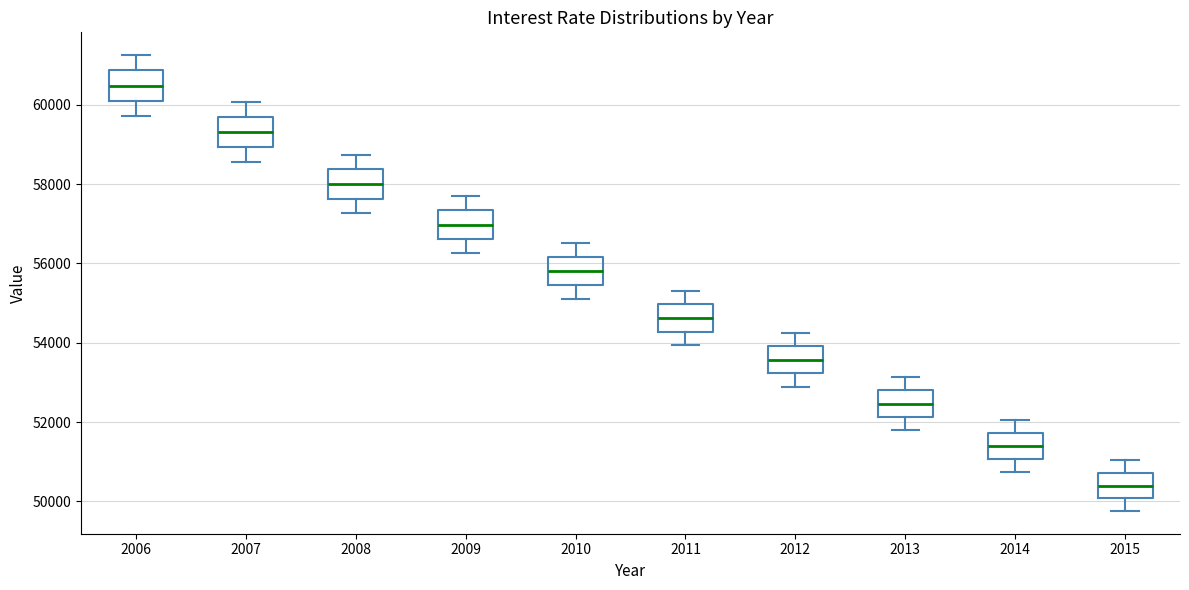

Reading left to right, transcribe this box plot: for each box, give where its median line is, the range the box spans, and where its two whiskers end, as read against the y-axis. The values are not printed on the chart, so give them approximately, as read against the axis.

2006: median 60400, box 60200 to 60800, whiskers 59800 to 61200
2007: median 59400, box 59000 to 59600, whiskers 58600 to 60000
2008: median 58000, box 57600 to 58400, whiskers 57200 to 58800
2009: median 57000, box 56600 to 57400, whiskers 56200 to 57600
2010: median 55800, box 55400 to 56200, whiskers 55000 to 56600
2011: median 54600, box 54200 to 55000, whiskers 54000 to 55400
2012: median 53600, box 53200 to 54000, whiskers 52800 to 54200
2013: median 52400, box 52200 to 52800, whiskers 51800 to 53200
2014: median 51400, box 51000 to 51800, whiskers 50800 to 52000
2015: median 50400, box 50000 to 50800, whiskers 49800 to 51000